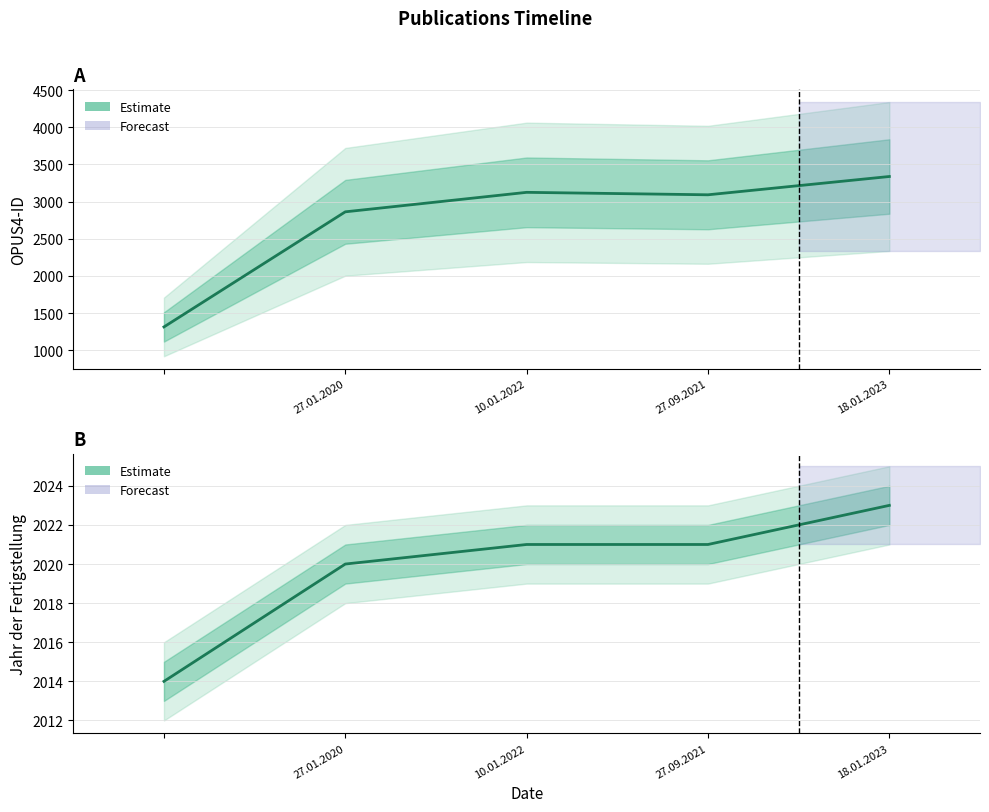

At 10.01.2022, list the series in order from smallest to largest.

Jahr der Fertigstellung, OPUS4-ID